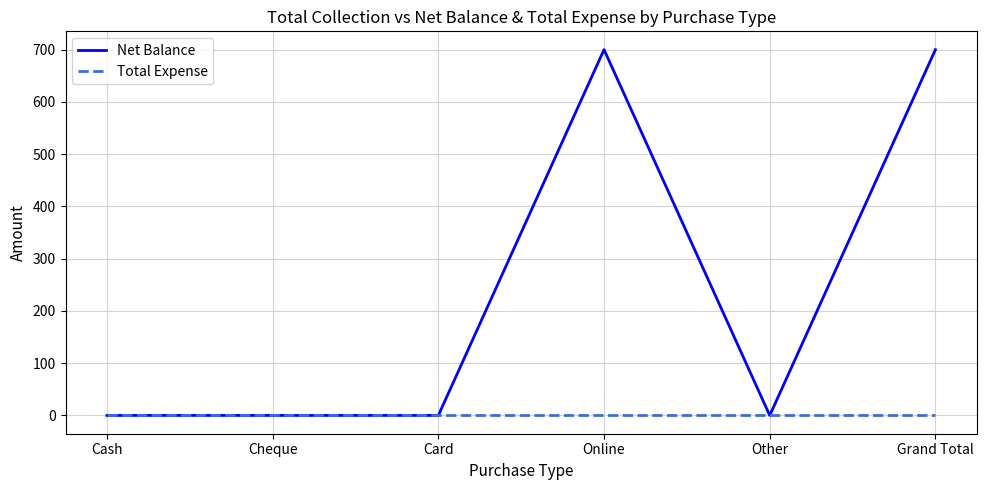

How many categories are shown in the chart?

6